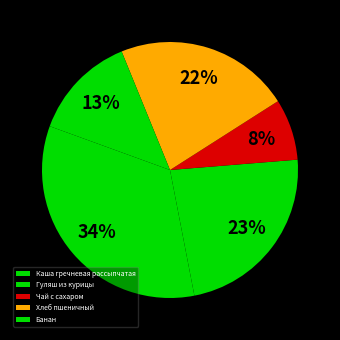

What is the change in value from Гуляш из курицы to Чай с сахаром?

-112